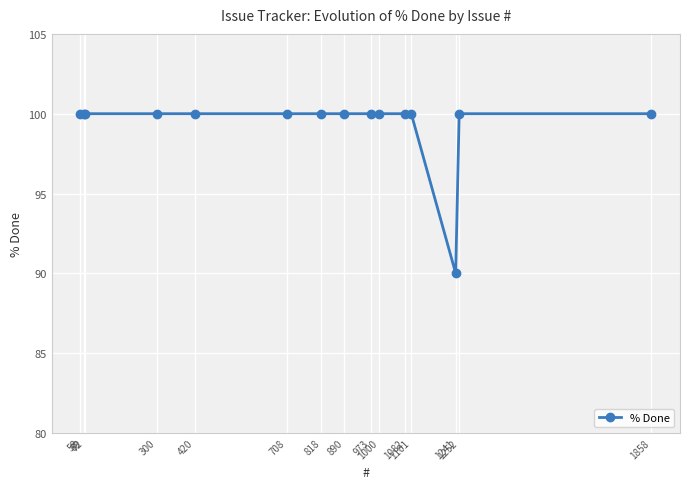

True or false: the data shows 100 at 72.

True